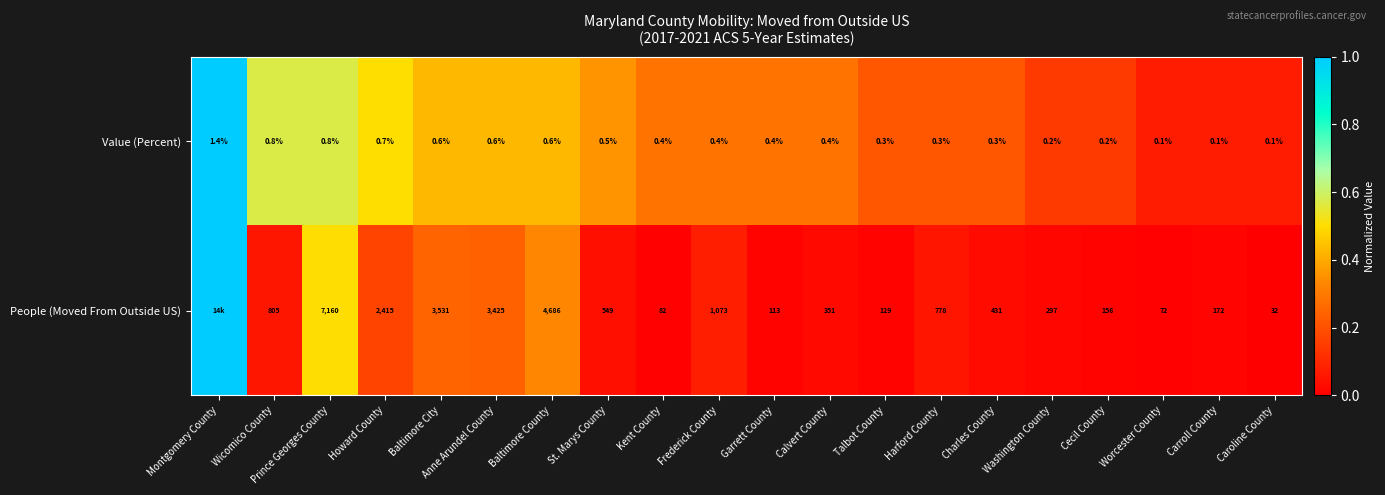

What is the total value across all series at Frederick County?

1073.4